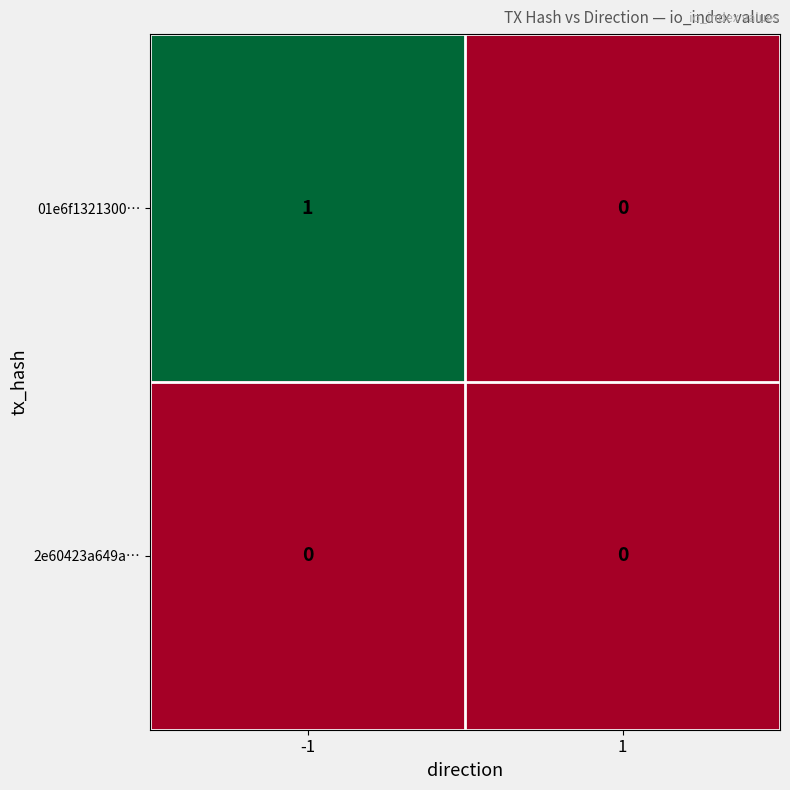

Between -1 and 1, which series saw the biggest shift?

01e6f1321300…